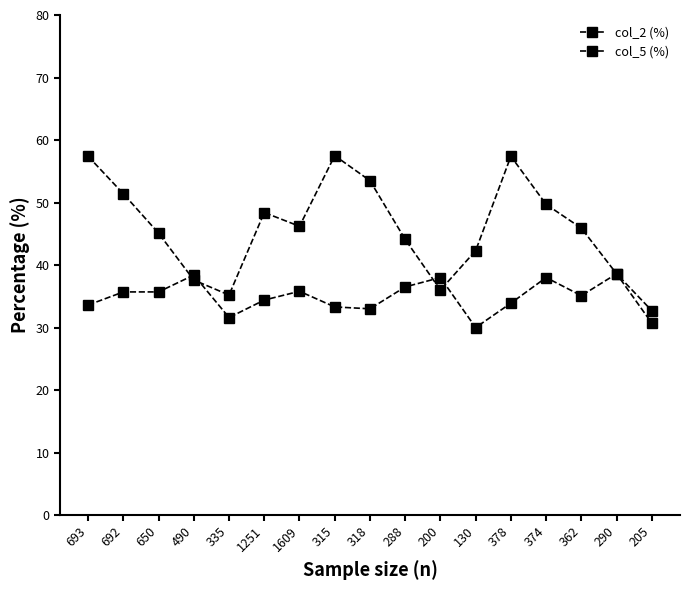

Is this an area chart (filled region under the line)?

No